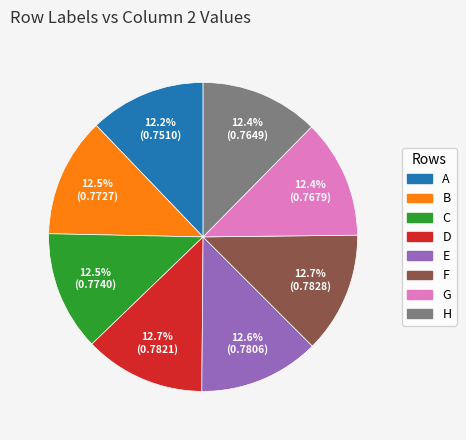

How much of the chart is everything except C?

87.5%